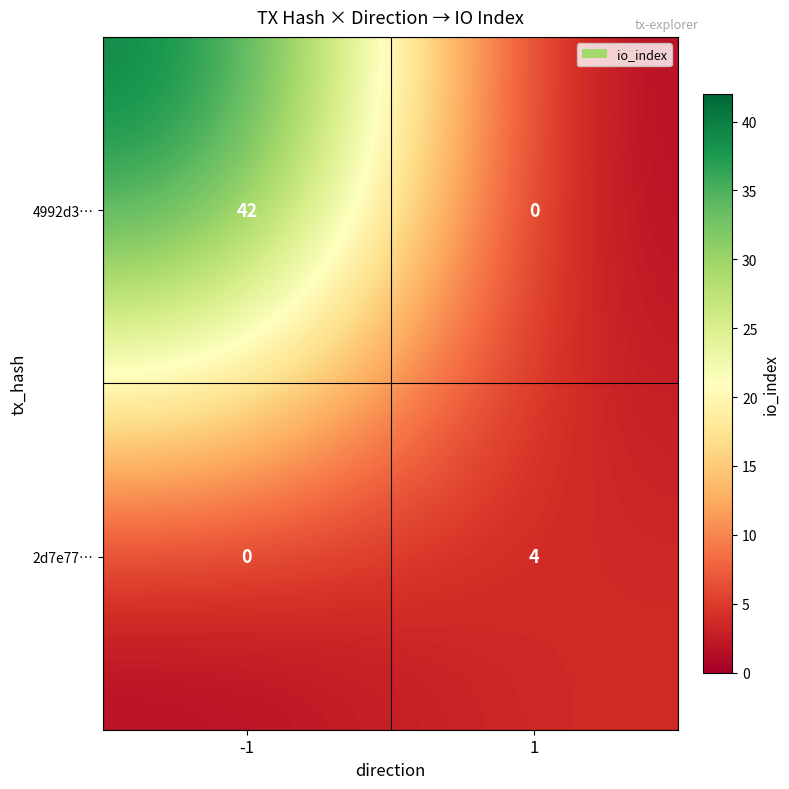

Reading left to right, transcribe all the data shown in this chart.

4992d3…: 42	0
2d7e77…: 0	4